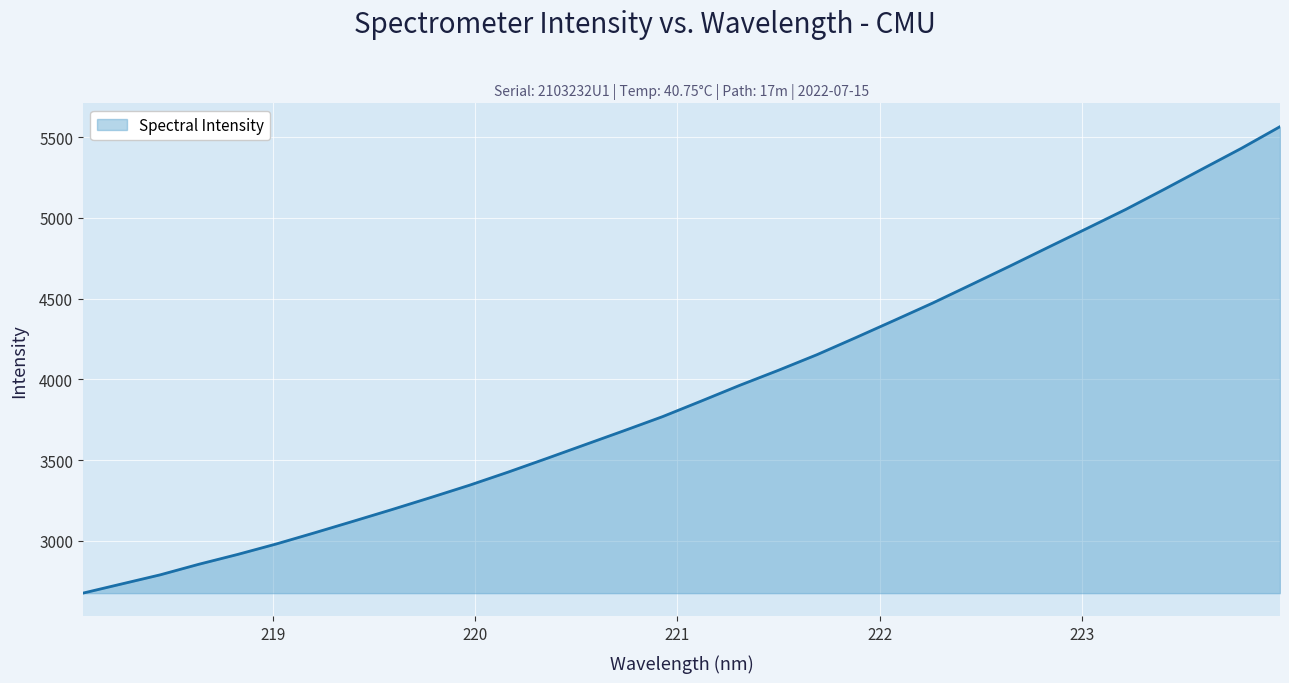

What is the average value?

3925.7